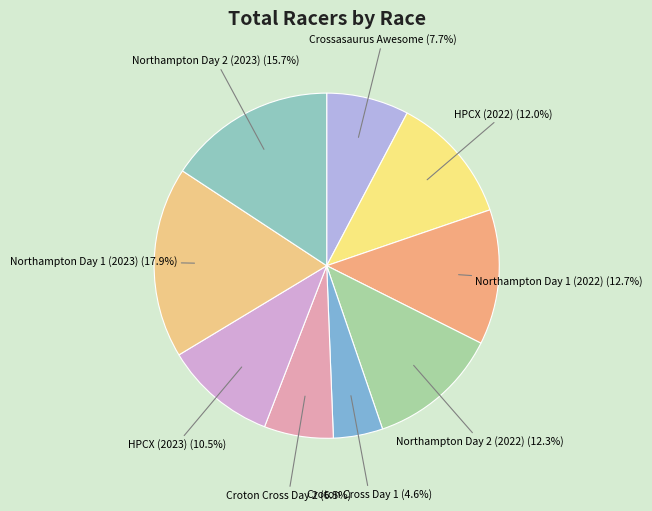

How many slices are in this pie chart?

9